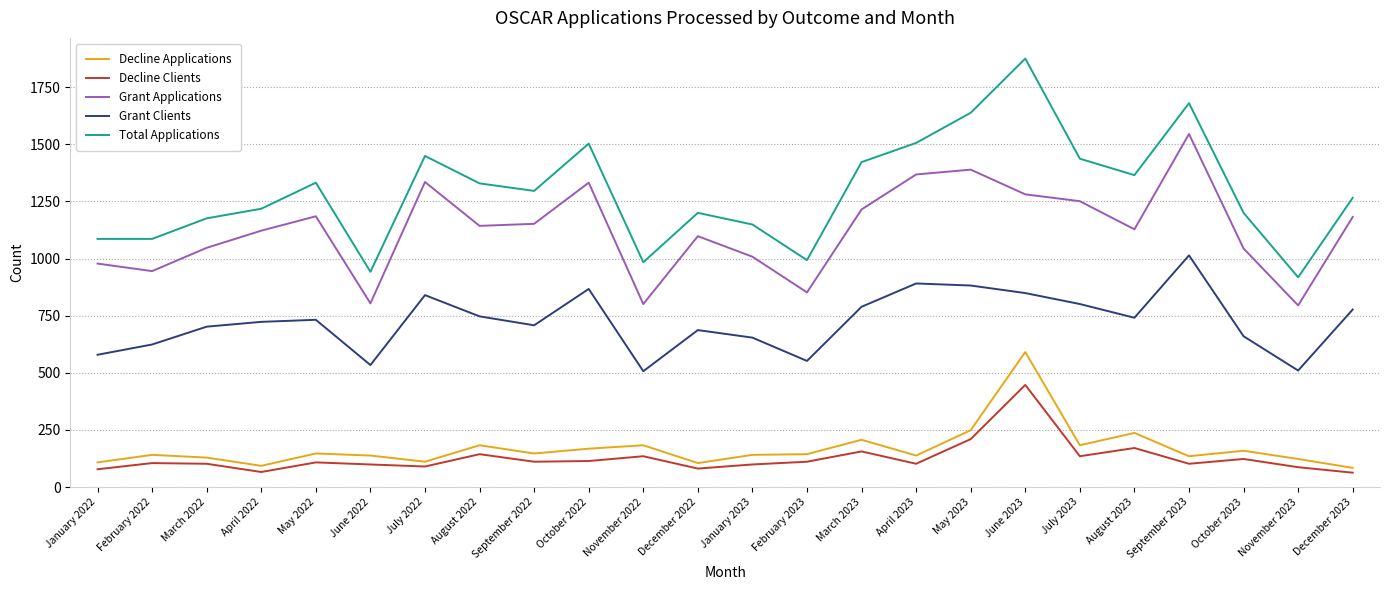

How many lines are shown in the chart?

5